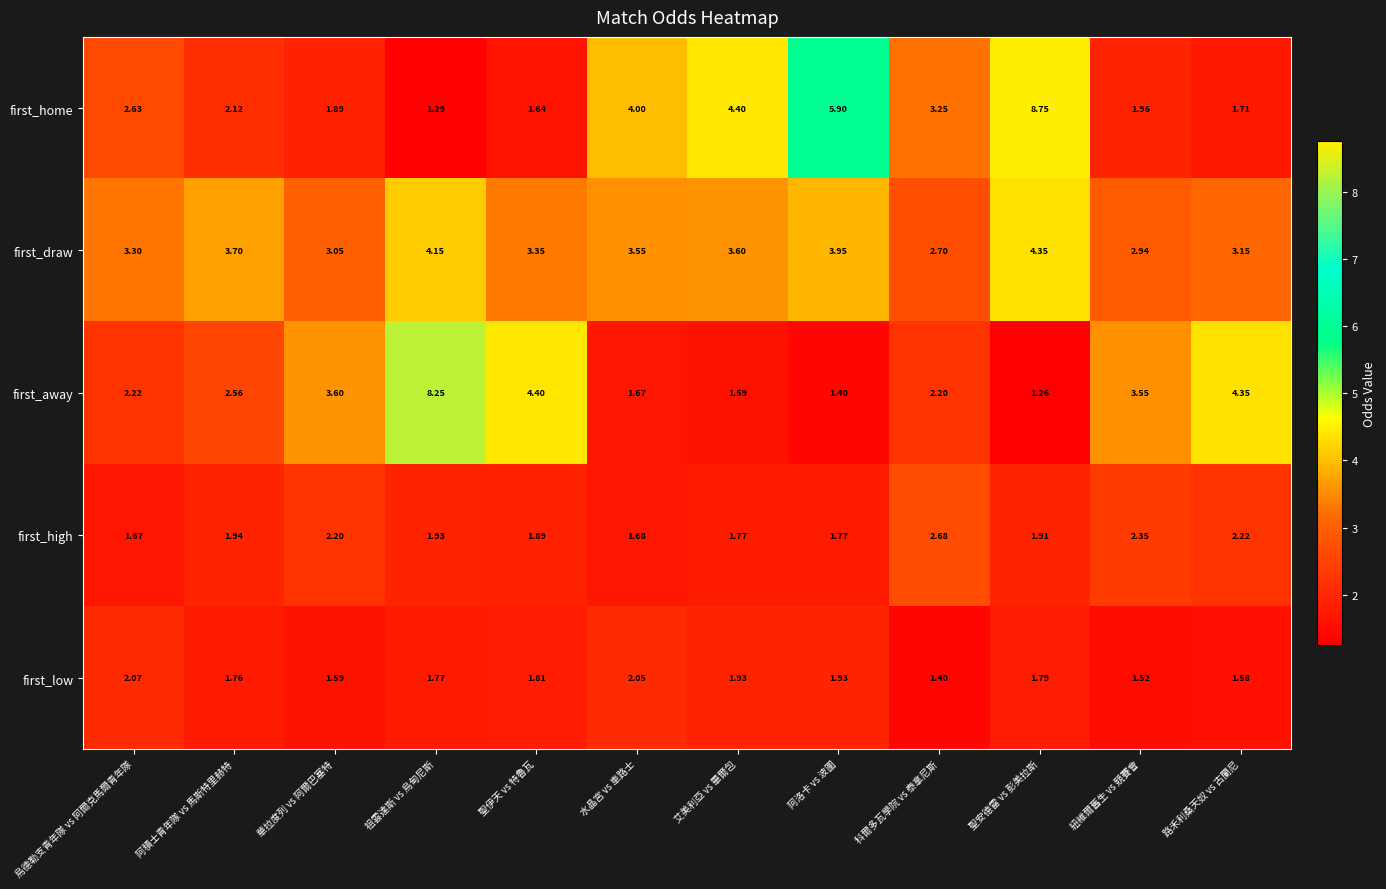

At which category does the chart reach its minimum across all series?

聖安德雷 vs 彭美拉斯